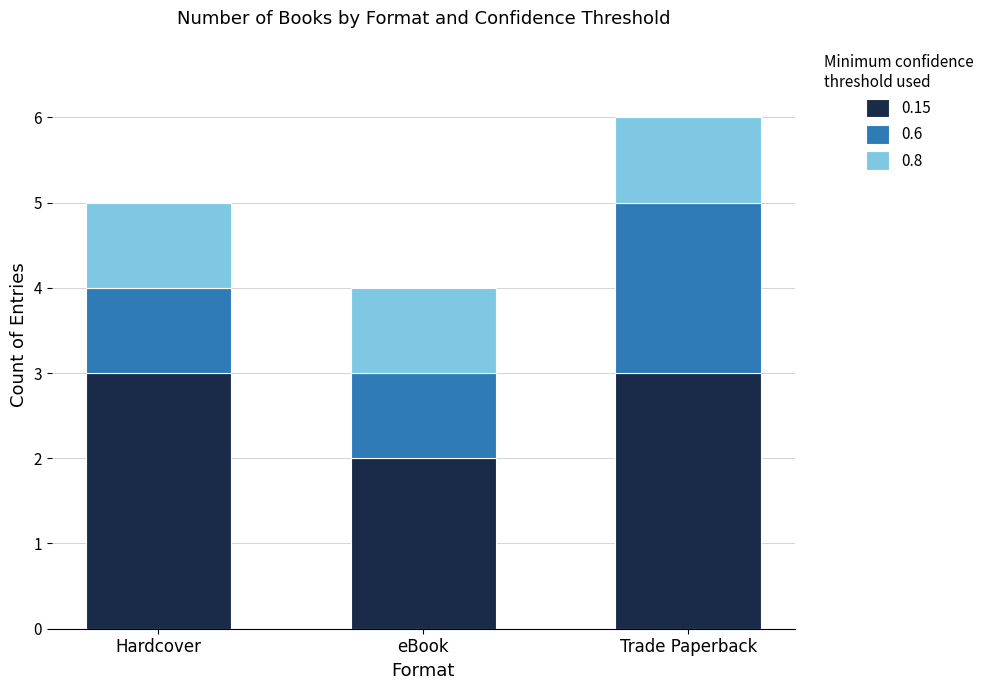

True or false: 0.15 has a value of 2 at eBook.

True